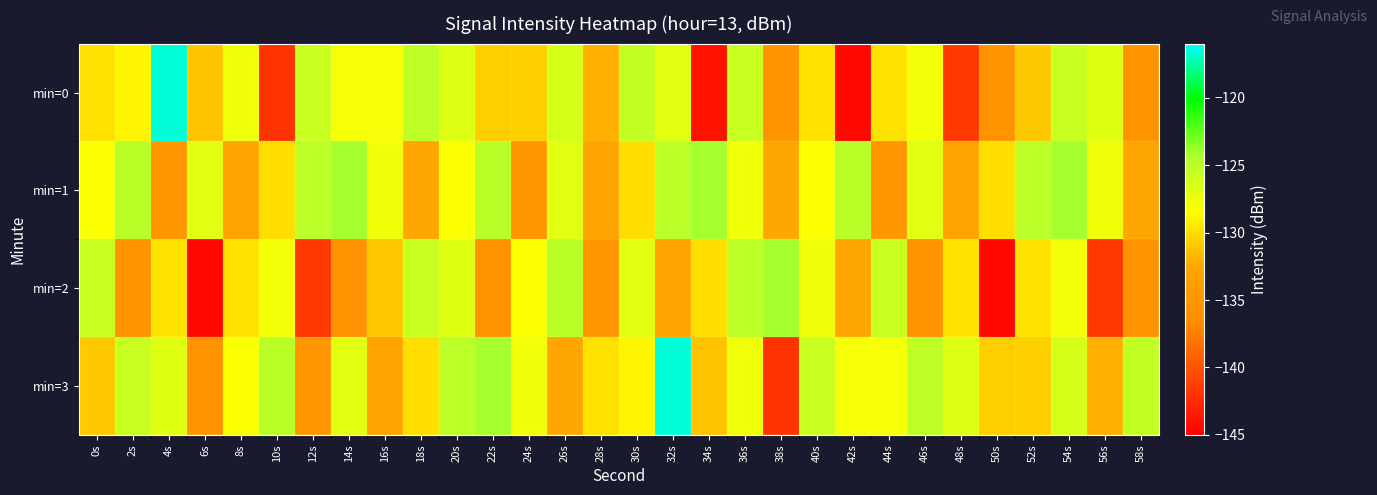

Count the number of data series in this chart.

4